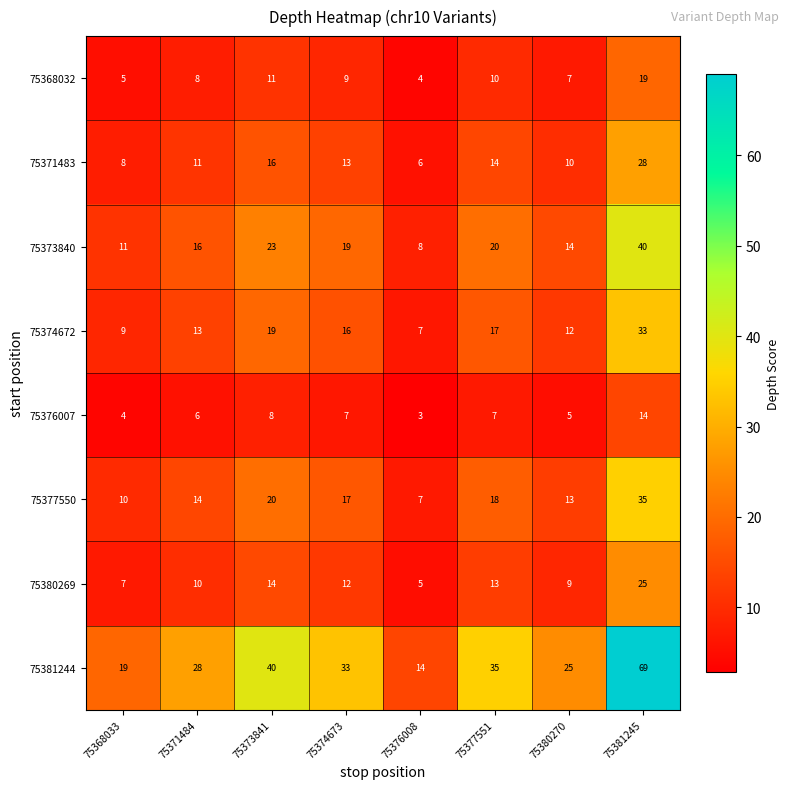

Which series has the largest total across all categories?

75381244